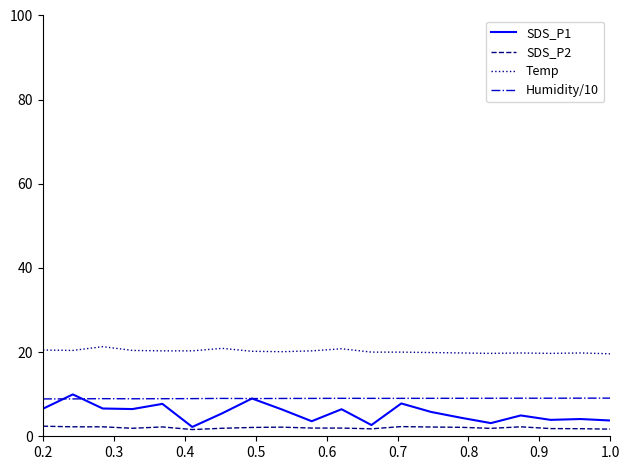

Count the number of data series in this chart.

4